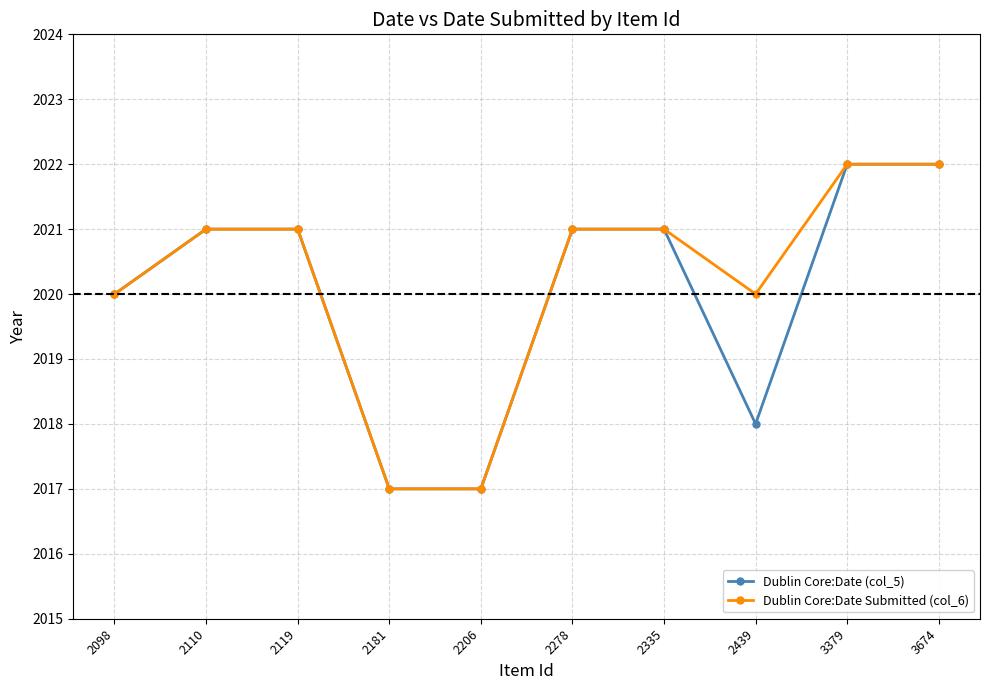

Reading right to left, extract all data points from this chart.

Dublin Core:Date (col_5): 2022	2022	2018	2021	2021	2017	2017	2021	2021	2020
Dublin Core:Date Submitted (col_6): 2022	2022	2020	2021	2021	2017	2017	2021	2021	2020